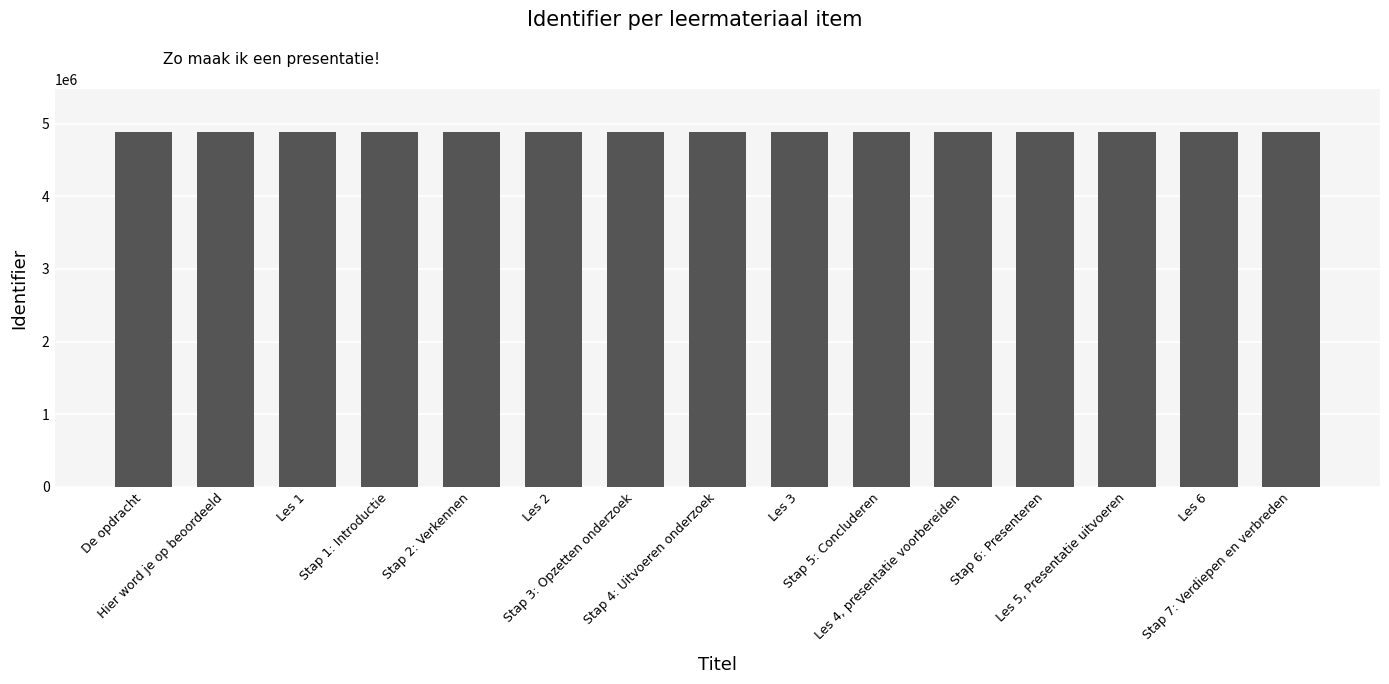

What is the smallest value displayed?

4888404